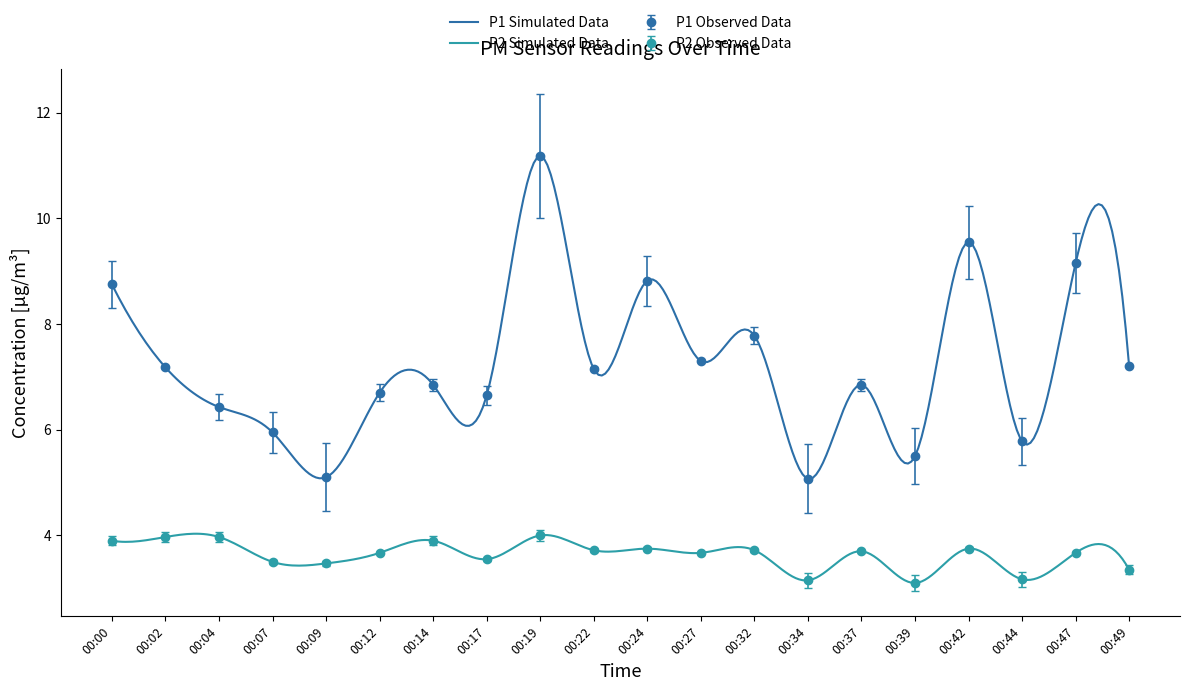

True or false: P2 has a value of 1.9 at 00:42.

False